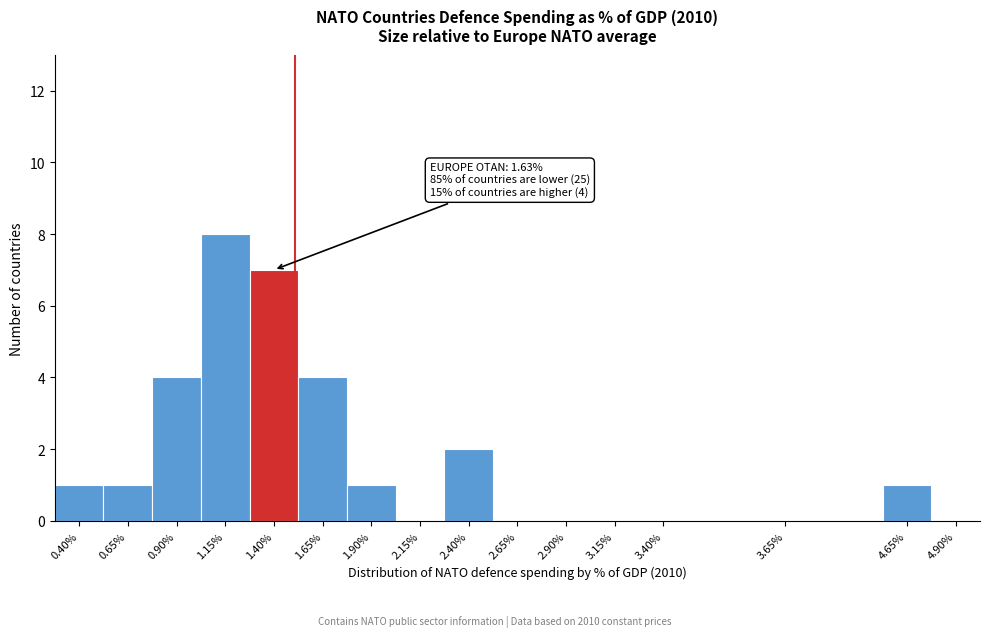

Reading left to right, transcribe all the data shown in this chart.

0.40%=1	0.65%=1	0.90%=4	1.15%=8	1.40%=7	1.65%=4	1.90%=1	2.15%=0	2.40%=2	2.65%=0	2.90%=0	3.15%=0	3.40%=0	3.65%=0	4.65%=1	4.90%=0